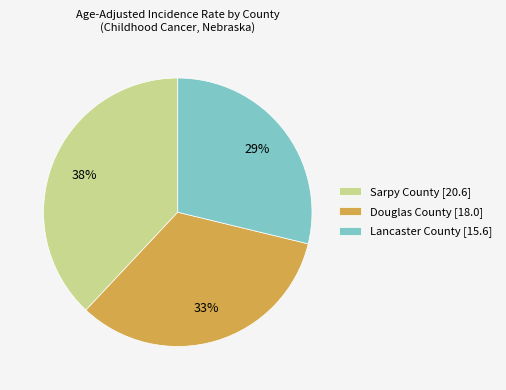

To the nearest percent, what is the average slice percentage?

33%